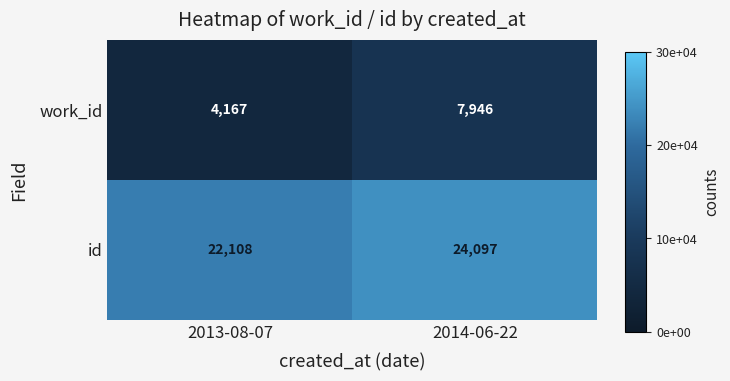

Which series changed the most between 2013-08-07 and 2014-06-22?

work_id